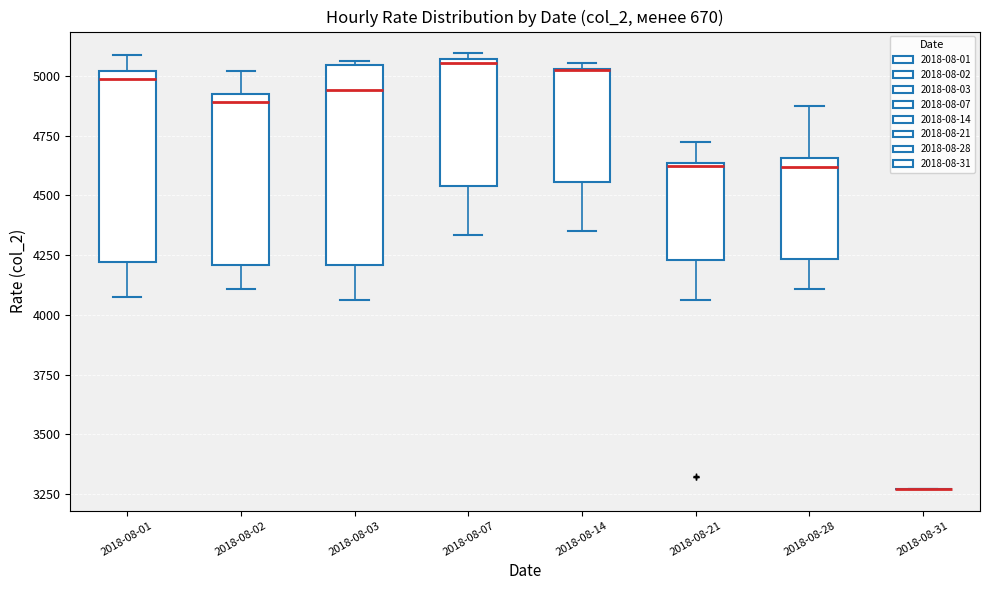

Reading left to right, read every box against the y-axis: the position of its median line, the range the box covers, and the ends of its whiskers. The values are not printed on the chart, so give them approximately, as read against the axis.

2018-08-01: median 5000 (just below the box's upper edge), box 4200 to 5000, whiskers 4100 to 5100
2018-08-02: median 4900, box 4200 to 4950, whiskers 4100 to 5000
2018-08-03: median 4950, box 4200 to 5050, whiskers 4050 to 5050 (just above the box's upper edge)
2018-08-07: median 5050 (just below the box's upper edge), box 4550 to 5050, whiskers 4350 to 5100
2018-08-14: median 5050 (drawn on the box's upper edge), box 4550 to 5050, whiskers 4350 to 5050 (just above the box's upper edge)
2018-08-21: median 4600, box 4250 to 4650, whiskers 4050 to 4700
2018-08-28: median 4600, box 4250 to 4650, whiskers 4100 to 4900
2018-08-31: box collapsed to a line at 3250, whiskers 3250 to 3250